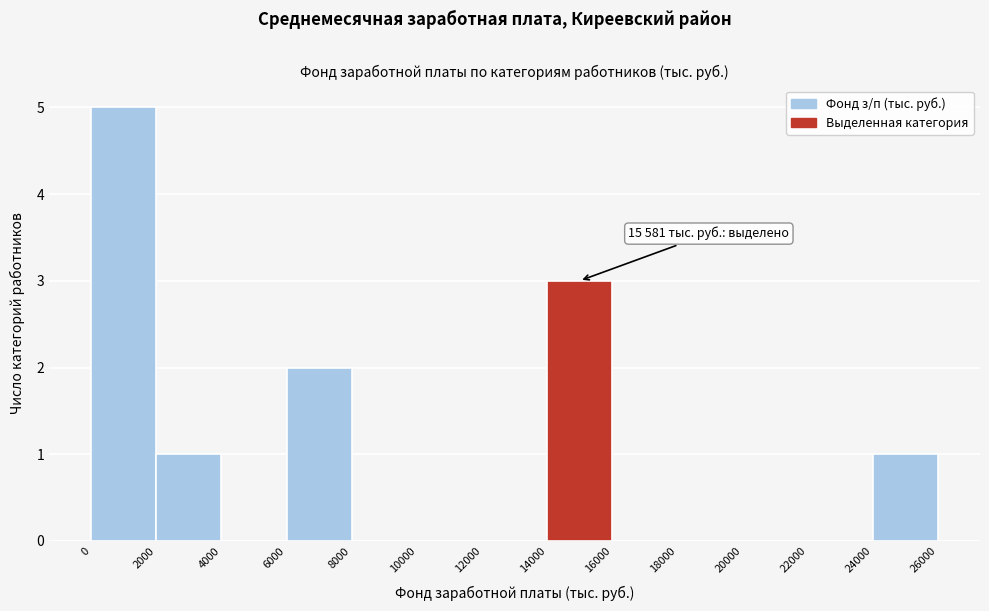

Which range on the x-axis has the tallest bar?

0 to 2000